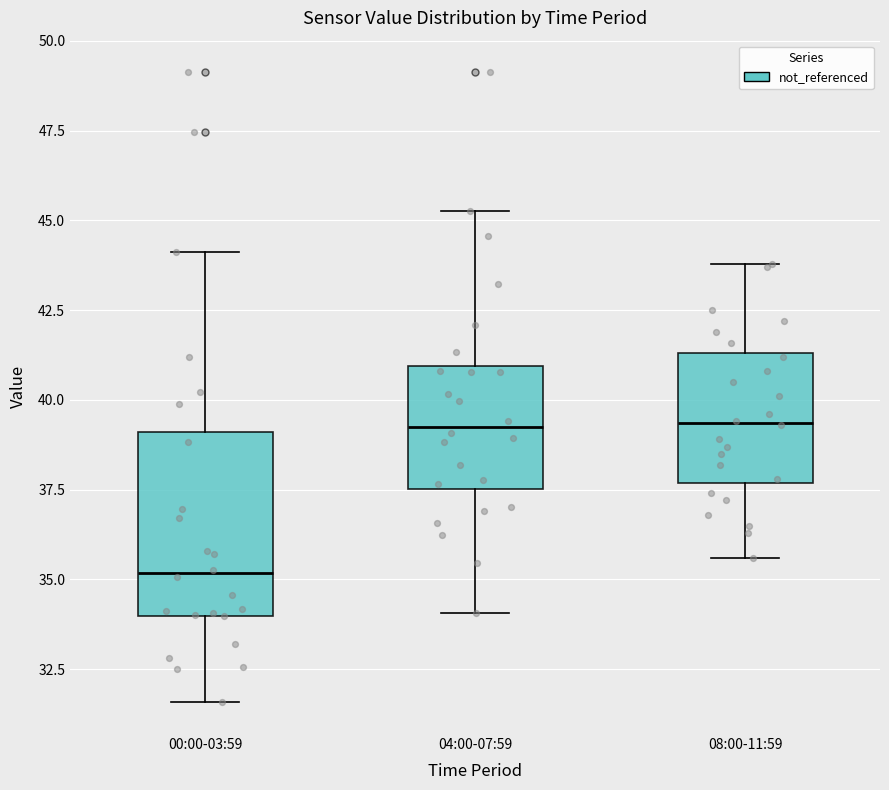

Reading left to right, transcribe this box plot: for each box, give where its median line is, the range the box spans, and where its two whiskers end, as read against the y-axis. The values are not printed on the chart, so give them approximately, as read against the axis.

00:00-03:59: median 35.0, box 34.0 to 39.0, whiskers 31.5 to 44.0
04:00-07:59: median 39.0, box 37.5 to 41.0, whiskers 34.0 to 45.5
08:00-11:59: median 39.5, box 37.5 to 41.5, whiskers 35.5 to 44.0